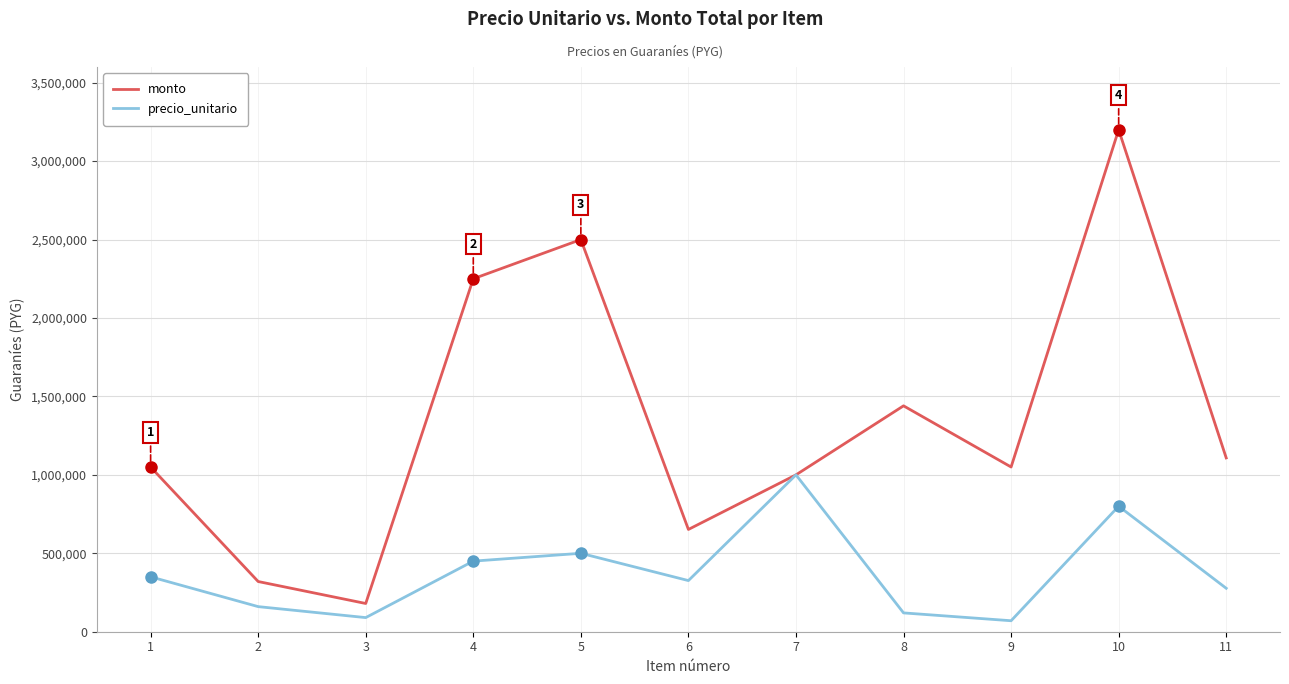

Reading left to right, transcribe all the data shown in this chart.

monto: 1=1050000	2=320000	3=180000	4=2250000	5=2500000	6=652000	7=1000000	8=1440000	9=1050000	10=3200000	11=1108000
precio_unitario: 1=350000	2=160000	3=90000	4=450000	5=500000	6=326000	7=1000000	8=120000	9=70000	10=800000	11=277000